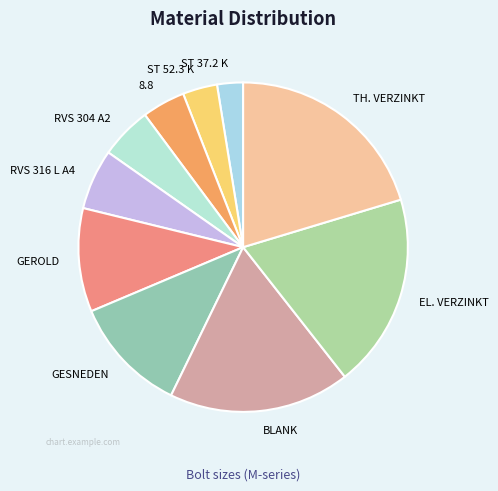

Which category has the biggest portion of the pie?

TH. VERZINKT